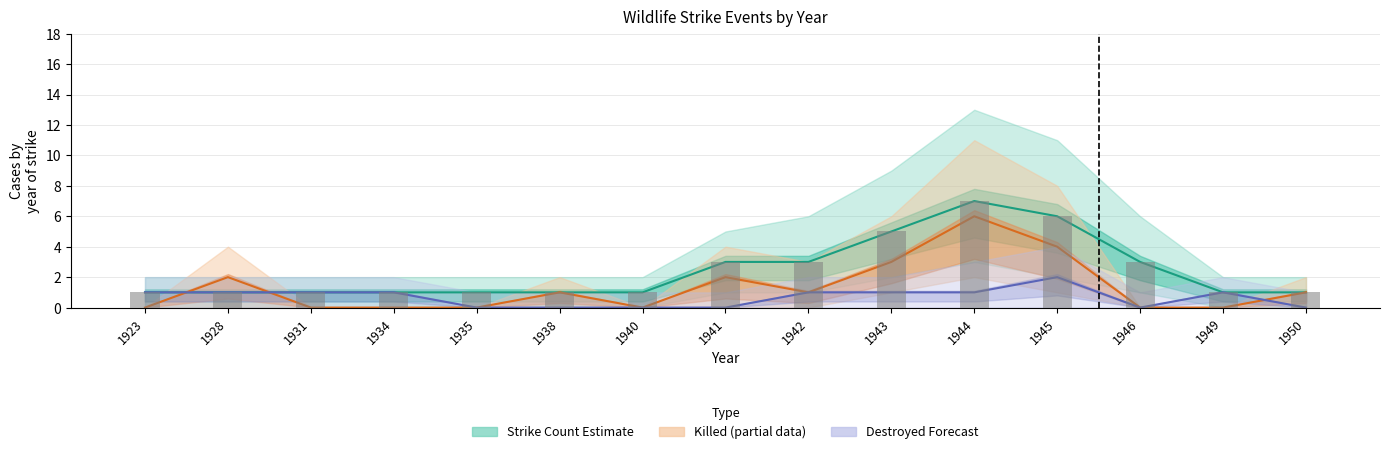

Are the bars horizontal?

No